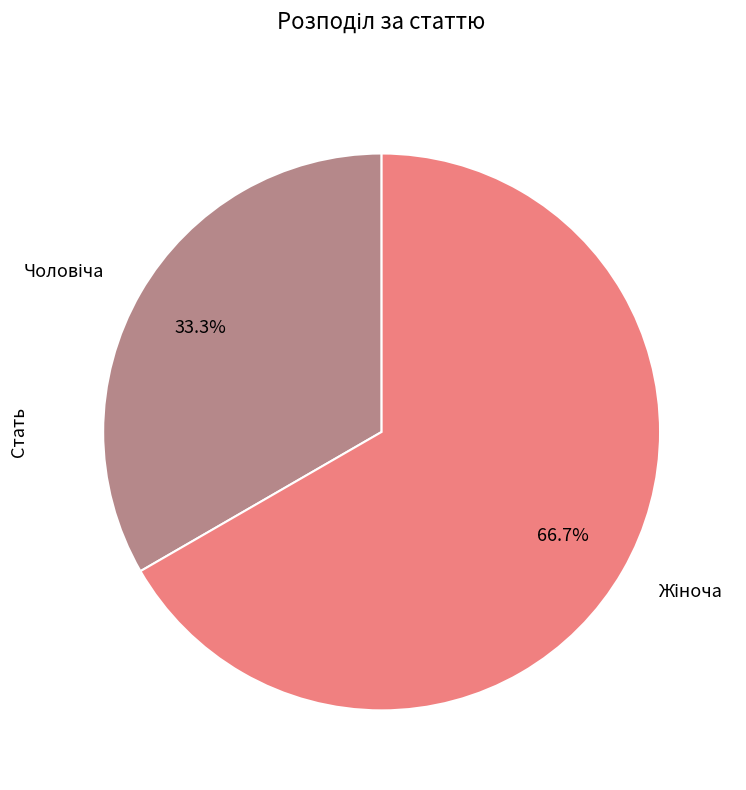

Is there any slice that represents more than half of the pie?

Yes